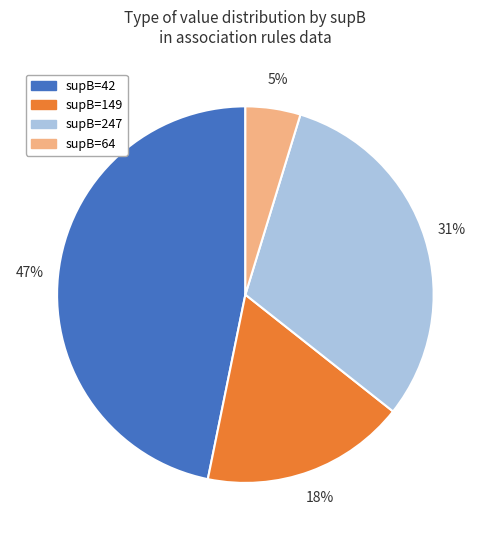

To the nearest percent, what is the difference between the largest and smallest slice percentages?

42%